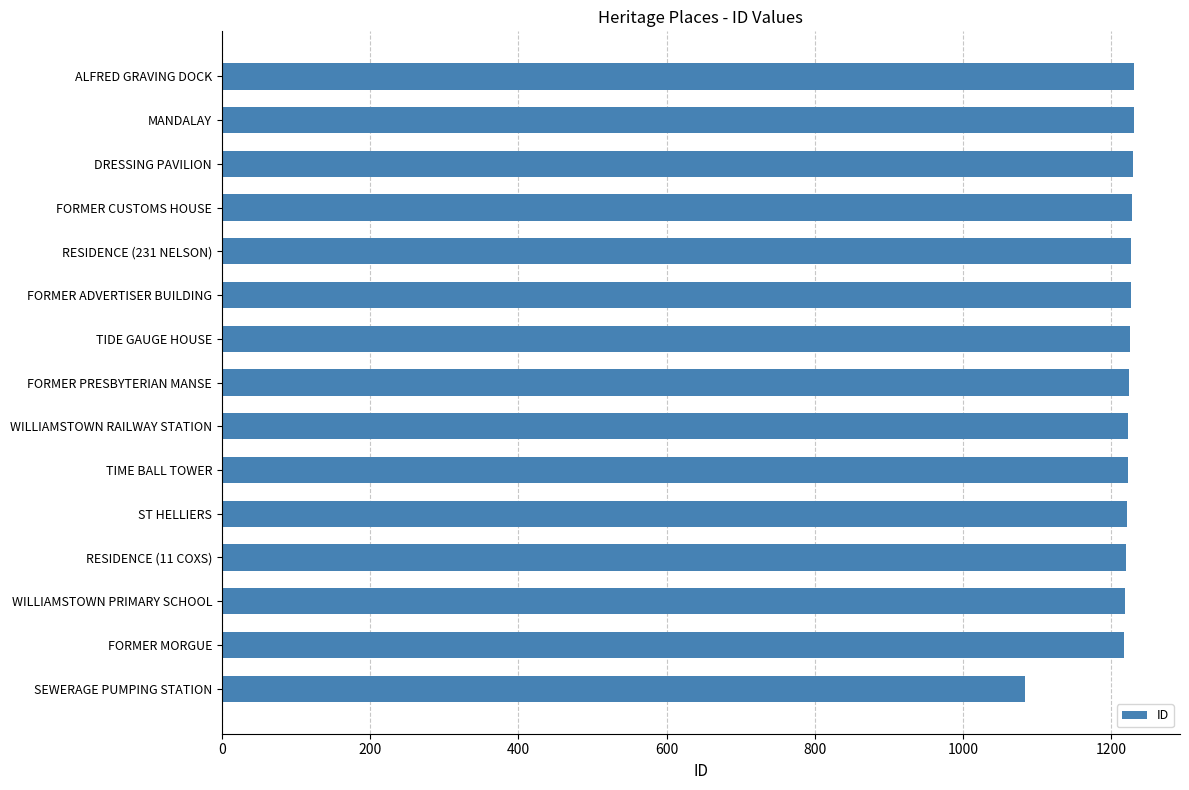

The value at DRESSING PAVILION is 1931. True or false?

False